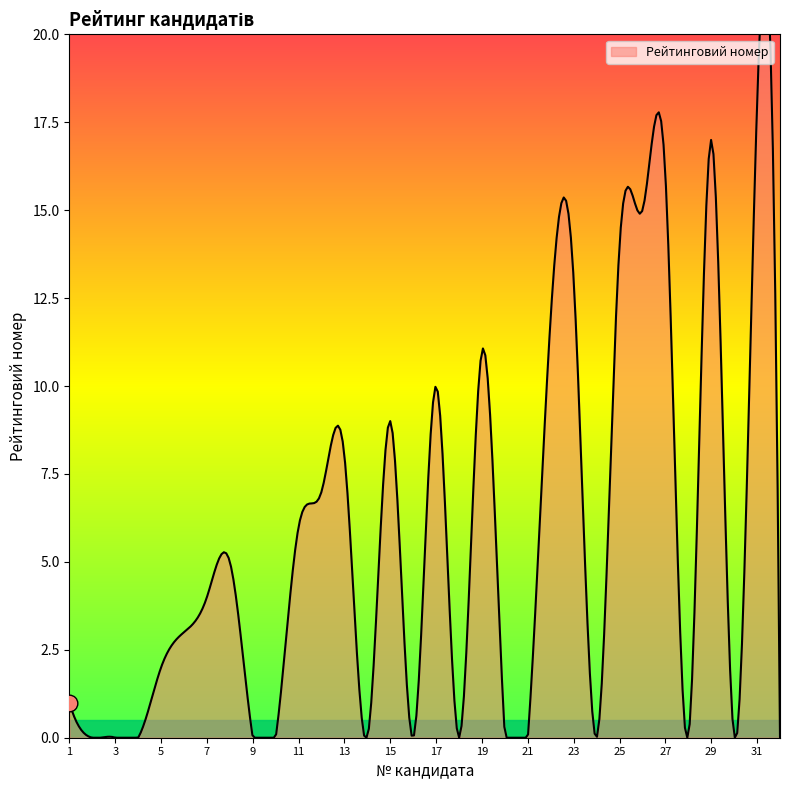

What is the difference between the maximum and minimum values?

18